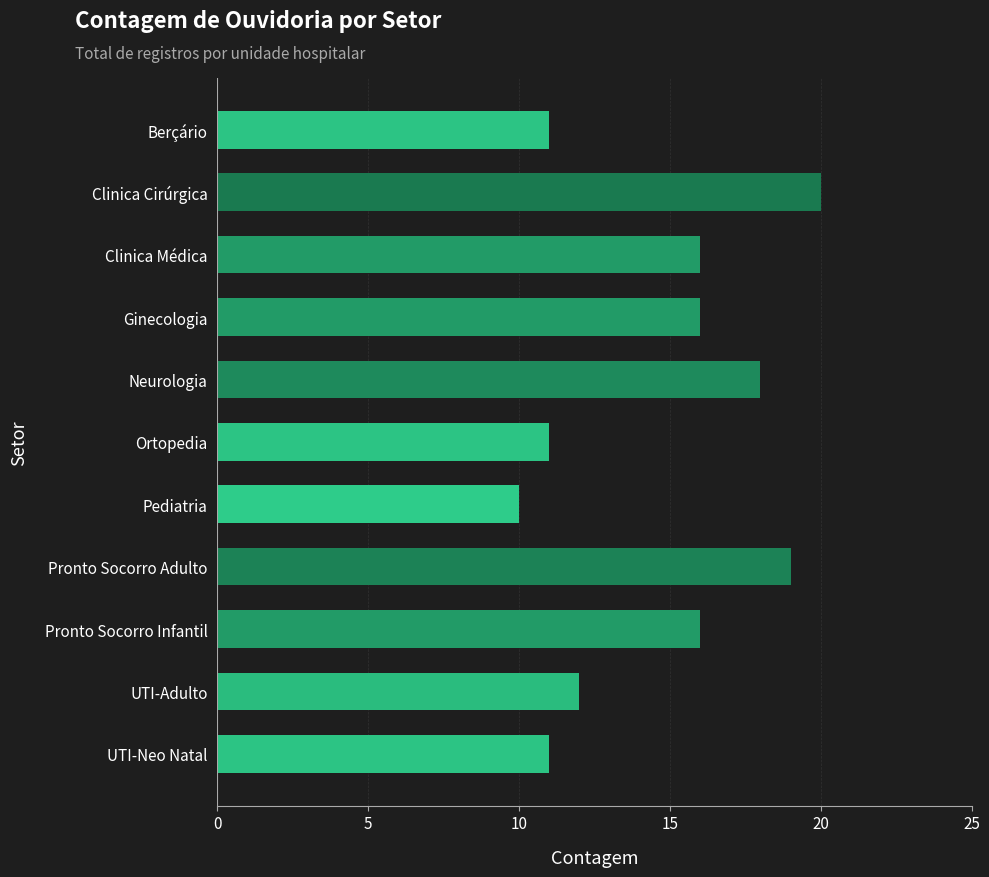

Reading top to bottom, list all the values displayed in this chart.

11	20	16	16	18	11	10	19	16	12	11